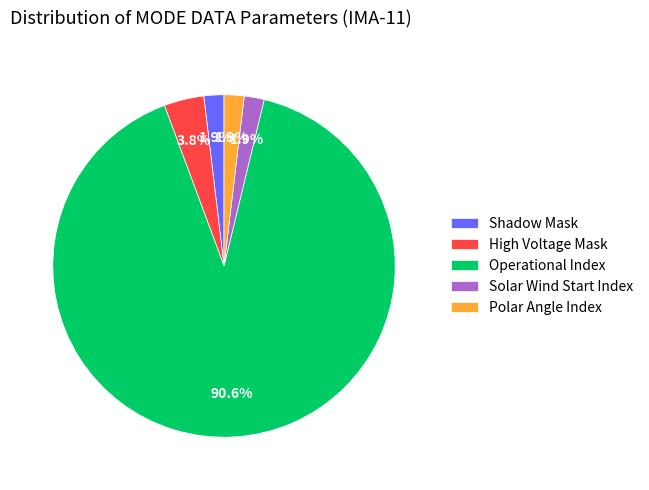

Which slice is the largest?

Operational Index